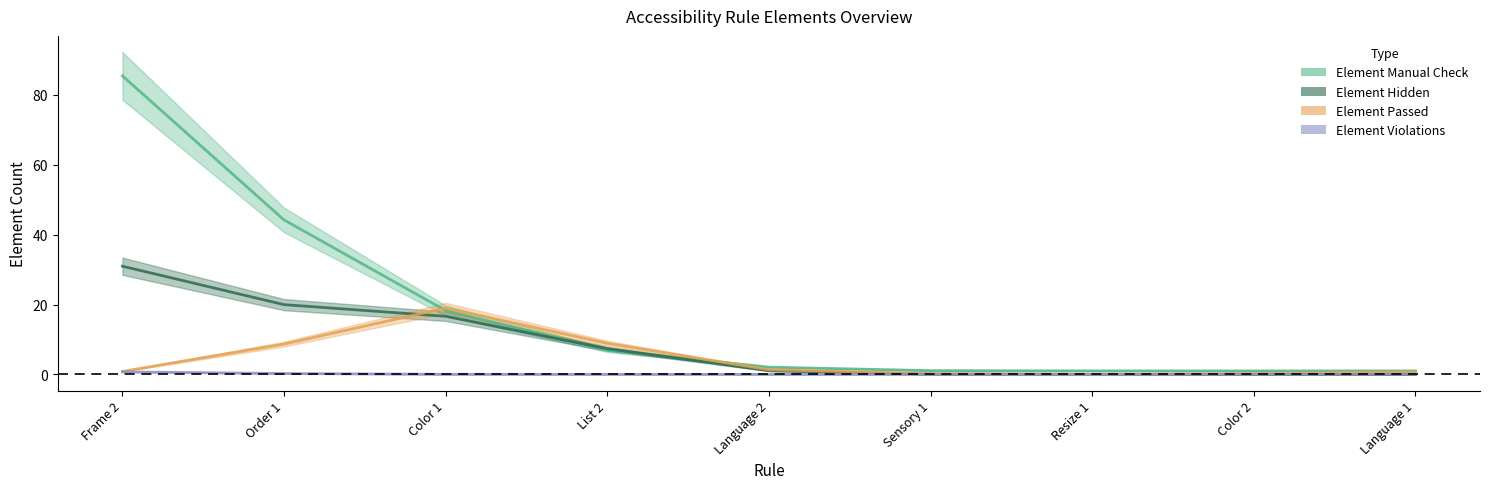

What is the label of the 8th point from the right?

Order 1